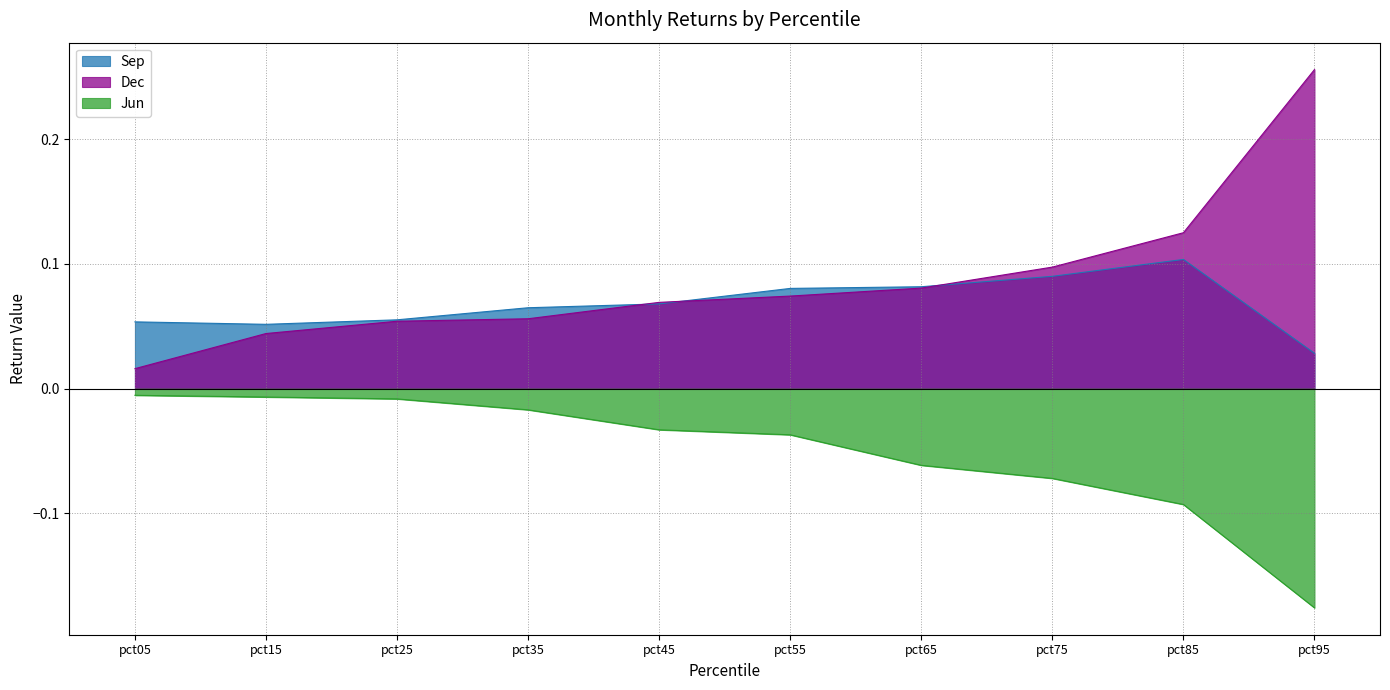

At which category does the chart reach its minimum across all series?

pct95